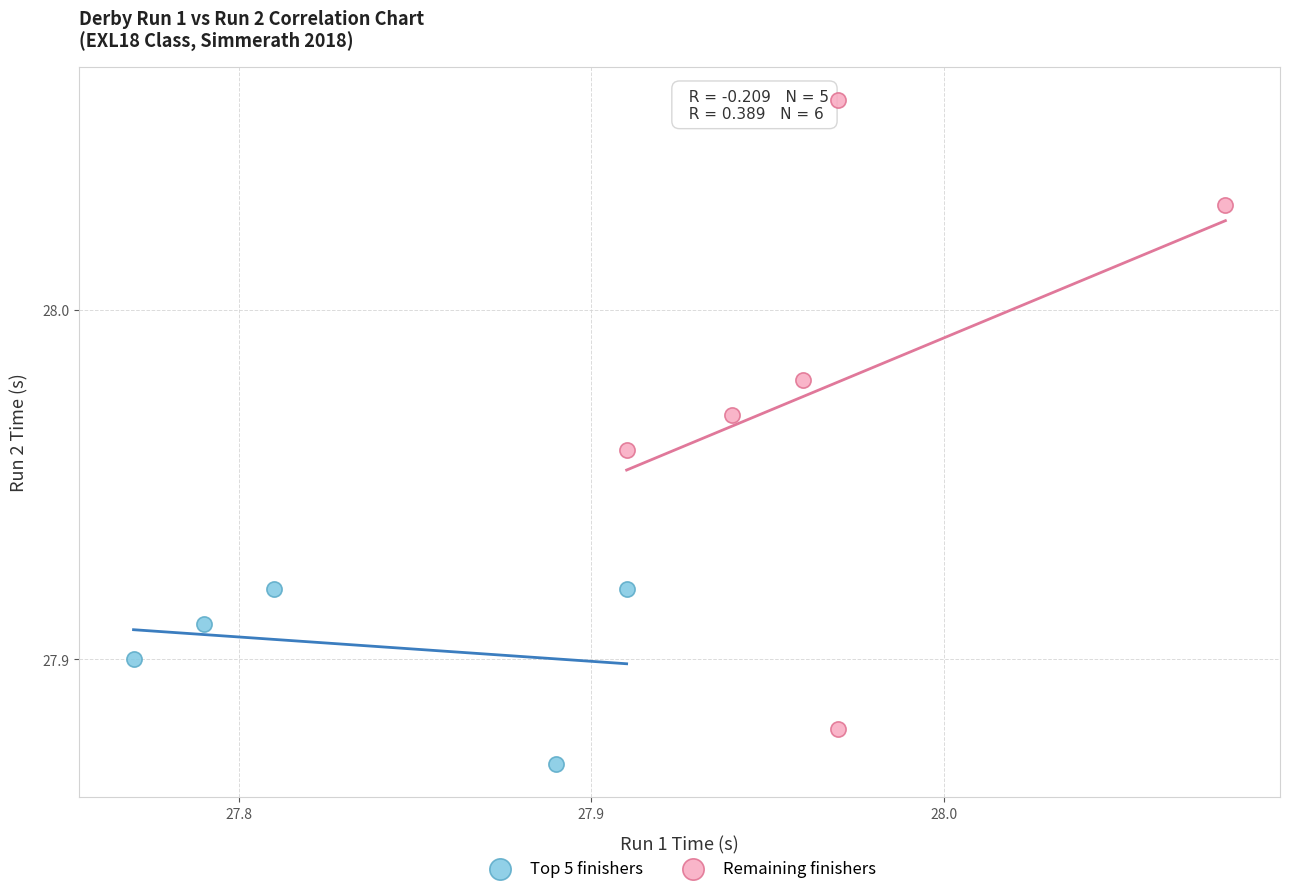

Which series has the widest spread of Y values?

Remaining finishers